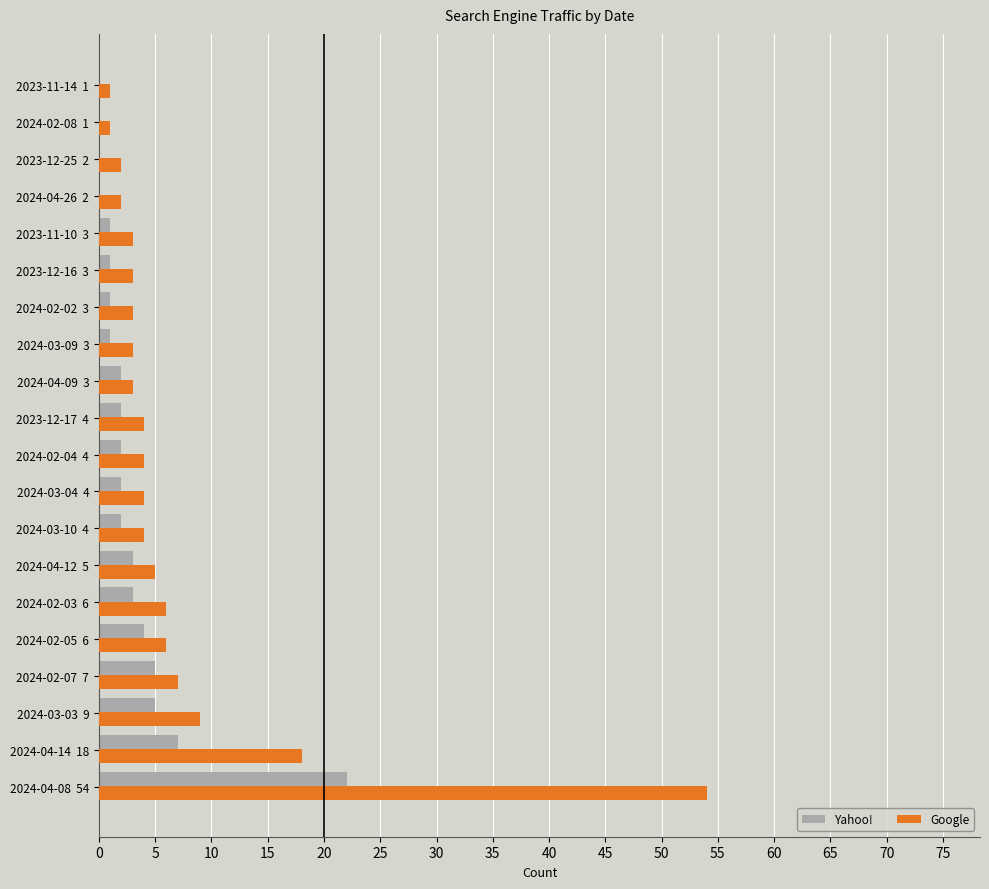

At which category does the chart reach its peak across all series?

2024-04-08  54